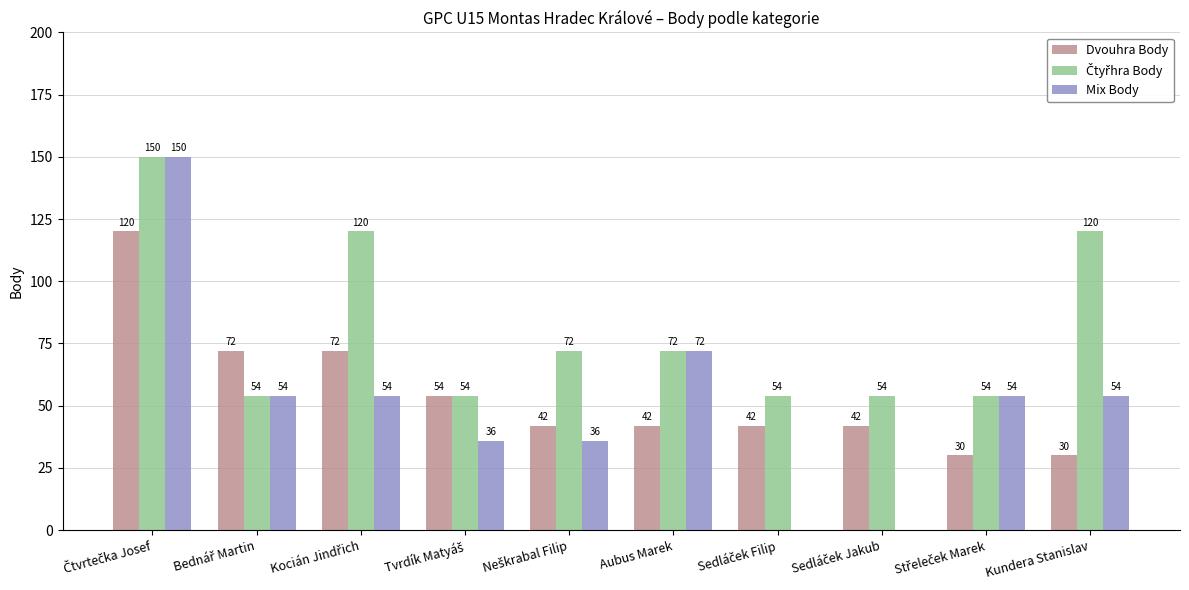

How many Dvouhra Body values are between 42 and 72?

7